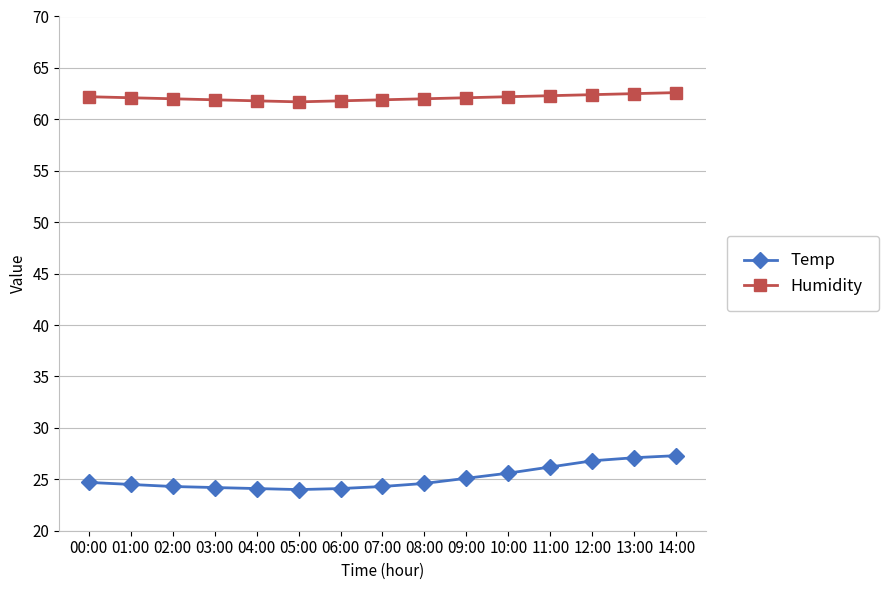

How many lines are shown in the chart?

2